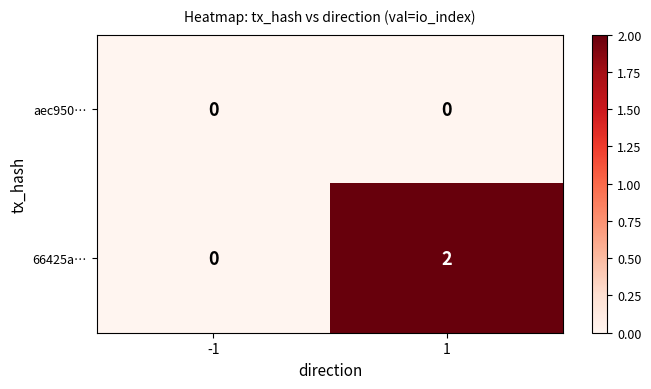

Reading left to right, transcribe all the data shown in this chart.

aec950…: 0	0
66425a…: 0	2